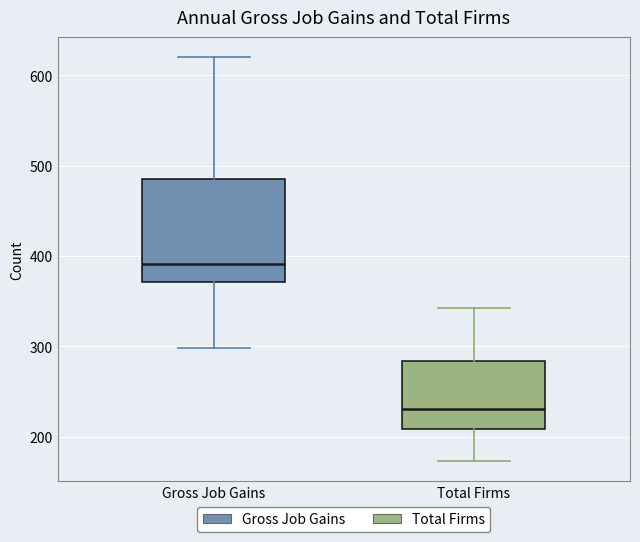

Reading left to right, transcribe this box plot: for each box, give where its median line is, the range the box spans, and where its two whiskers end, as read against the y-axis. The values are not printed on the chart, so give them approximately, as read against the axis.

Gross Job Gains: median 390, box 370 to 490, whiskers 300 to 620
Total Firms: median 230, box 210 to 280, whiskers 170 to 340